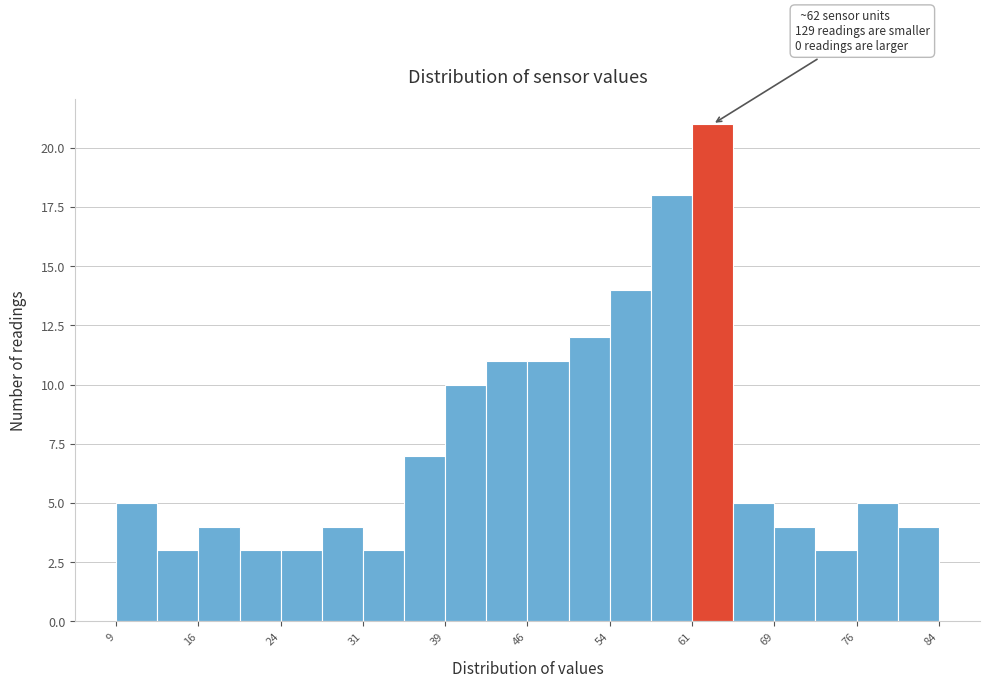

Read against the x-axis, roughly where is the centre of the tallest bar?

63